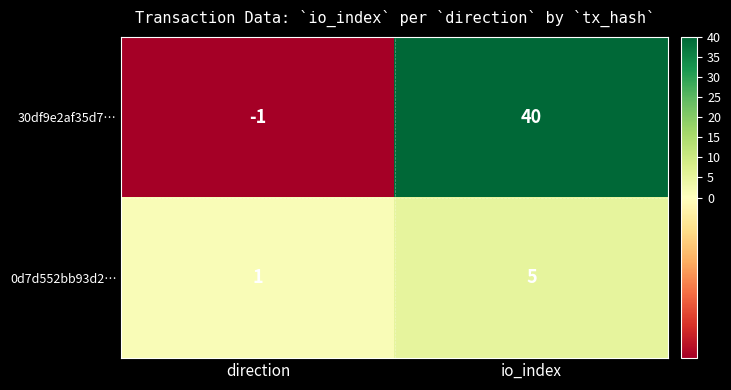

List the series in order of their peak value, lowest first.

0d7d552bb93d2…, 30df9e2af35d7…